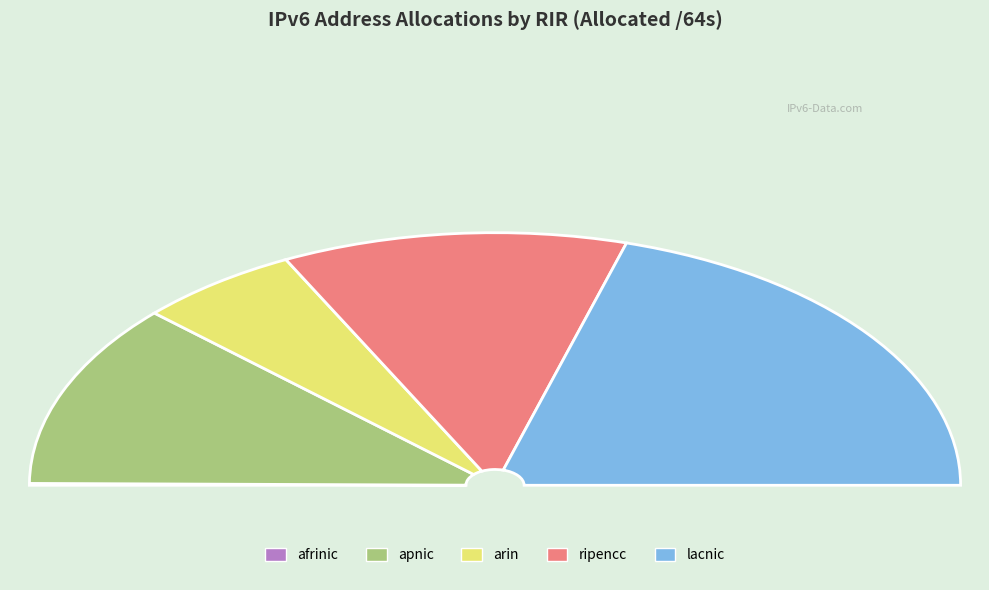

The ripencc slice represents 24% of the pie. True or false?

True